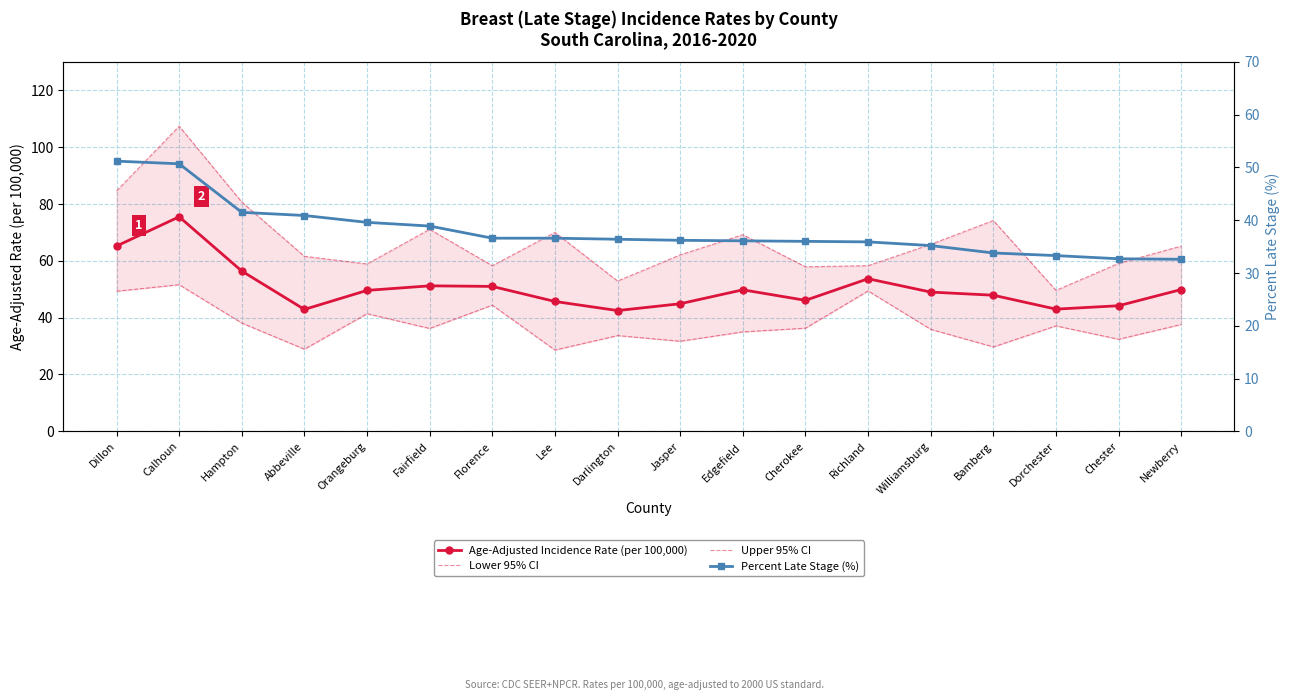

Is it true that Upper 95% CI equals 131.5 at Dillon?

False